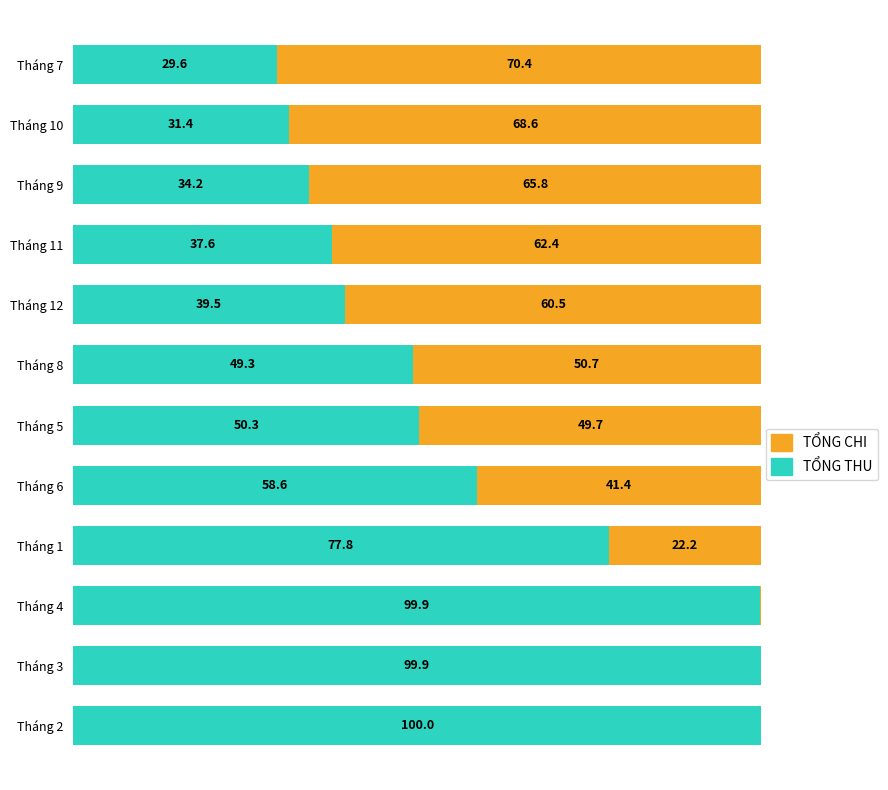

Where is TỔNG THU nearest to the value 64?

Tháng 6